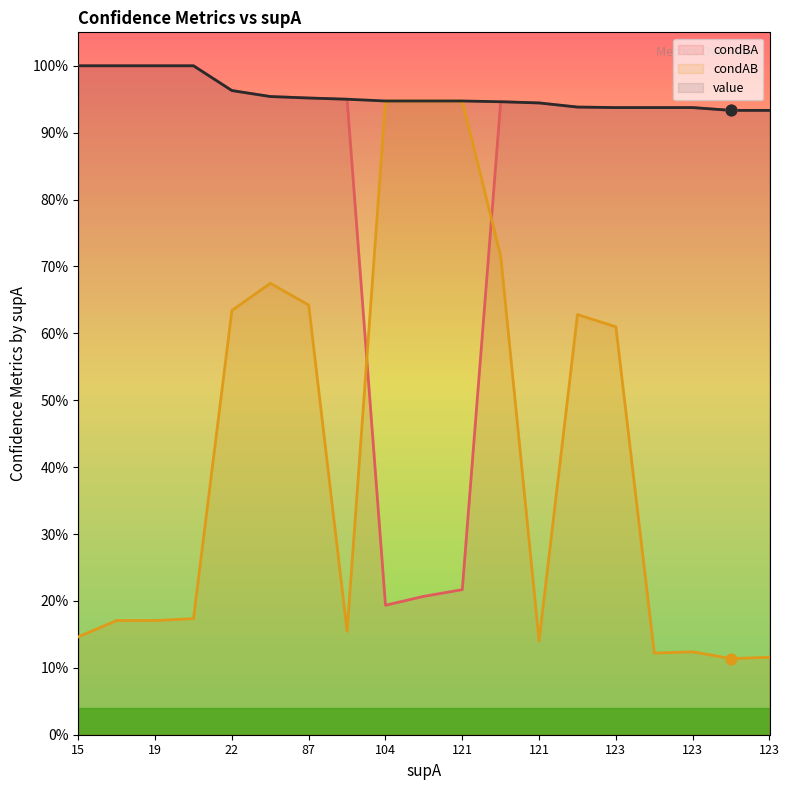

Which series has the largest total across all categories?

value